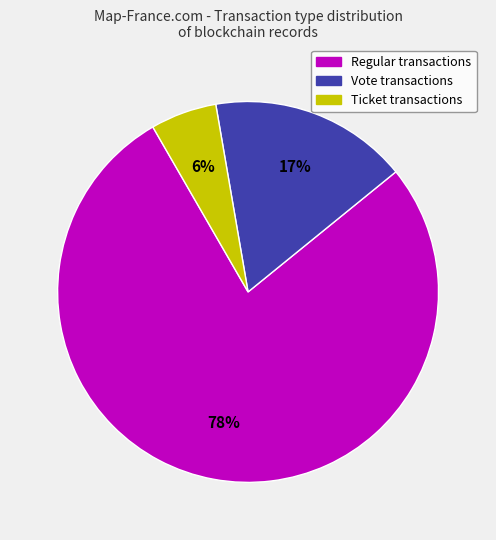

How many slices are in this pie chart?

3